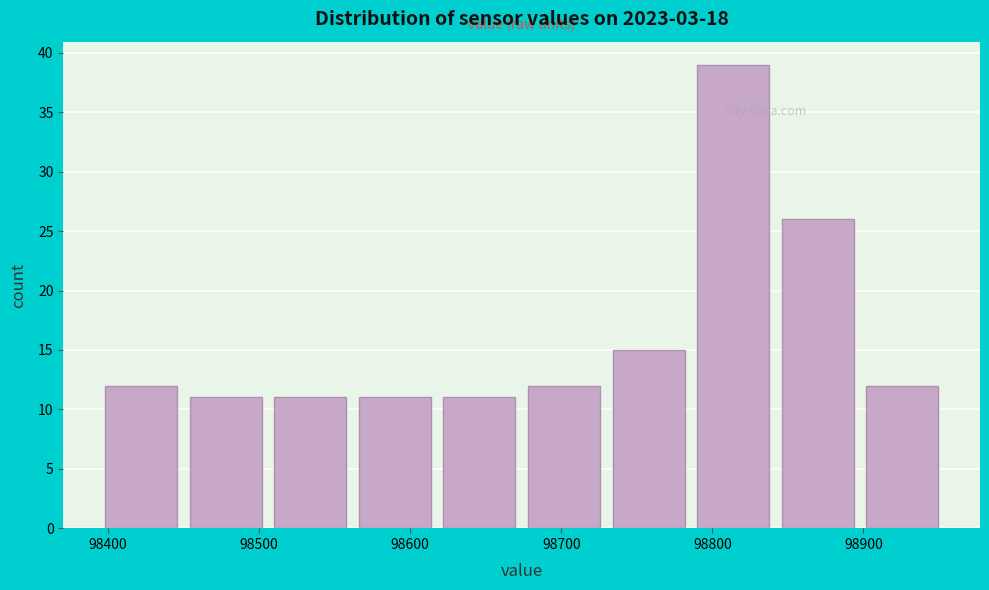

Over which range of the x-axis is the bar tallest?

98790 to 98846